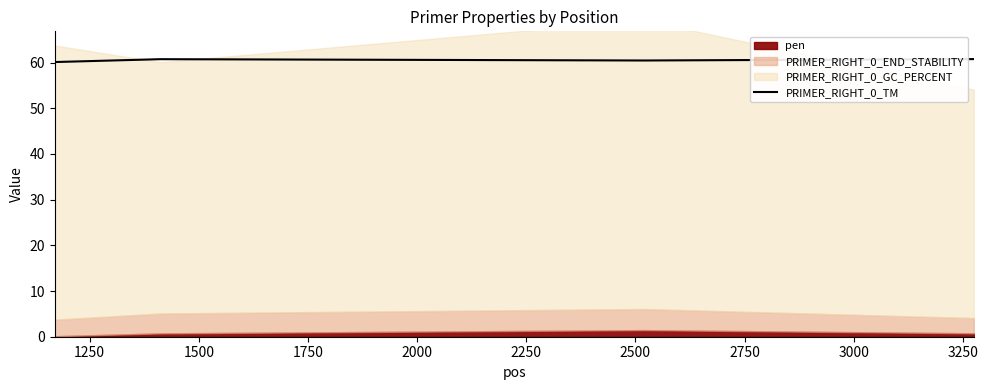

Count the number of categories in the chart.

4